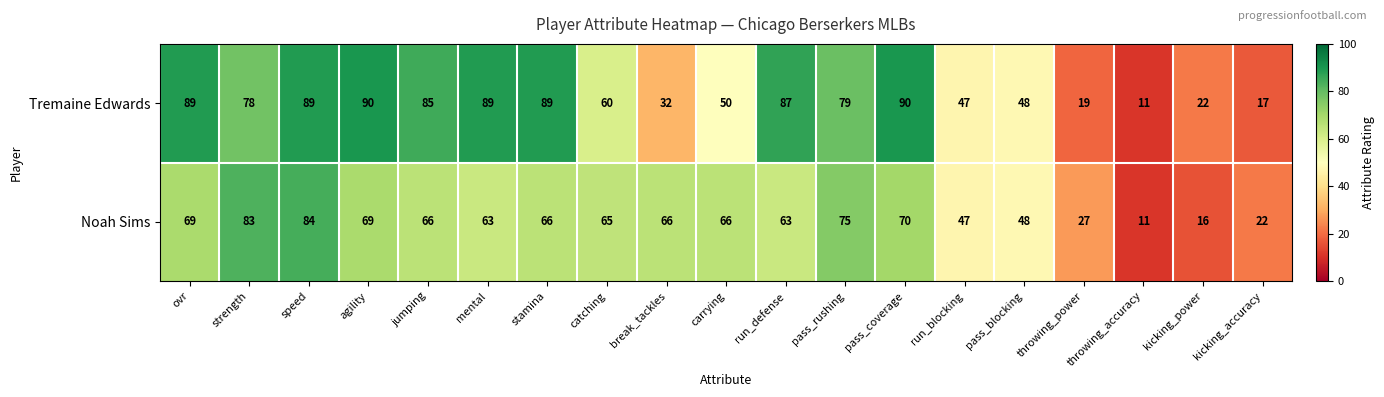

True or false: Tremaine Edwards has a value of 75 at run_blocking.

False